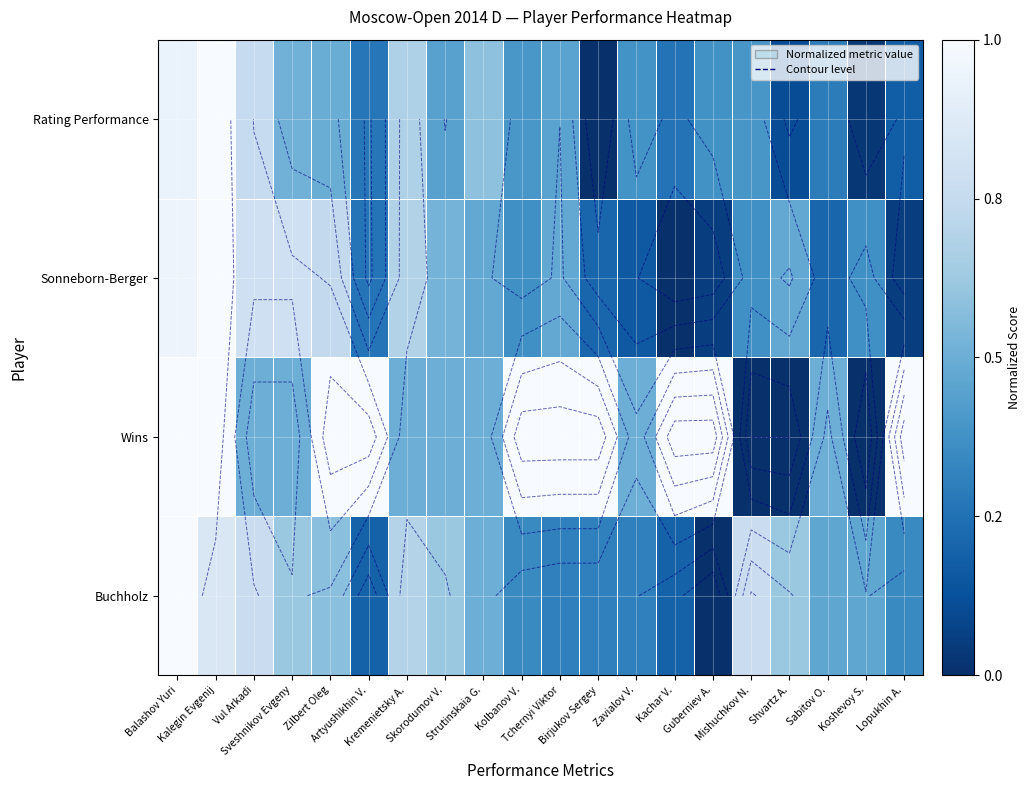

Which category has the lowest value in the Wins series?

Mishuchkov N.